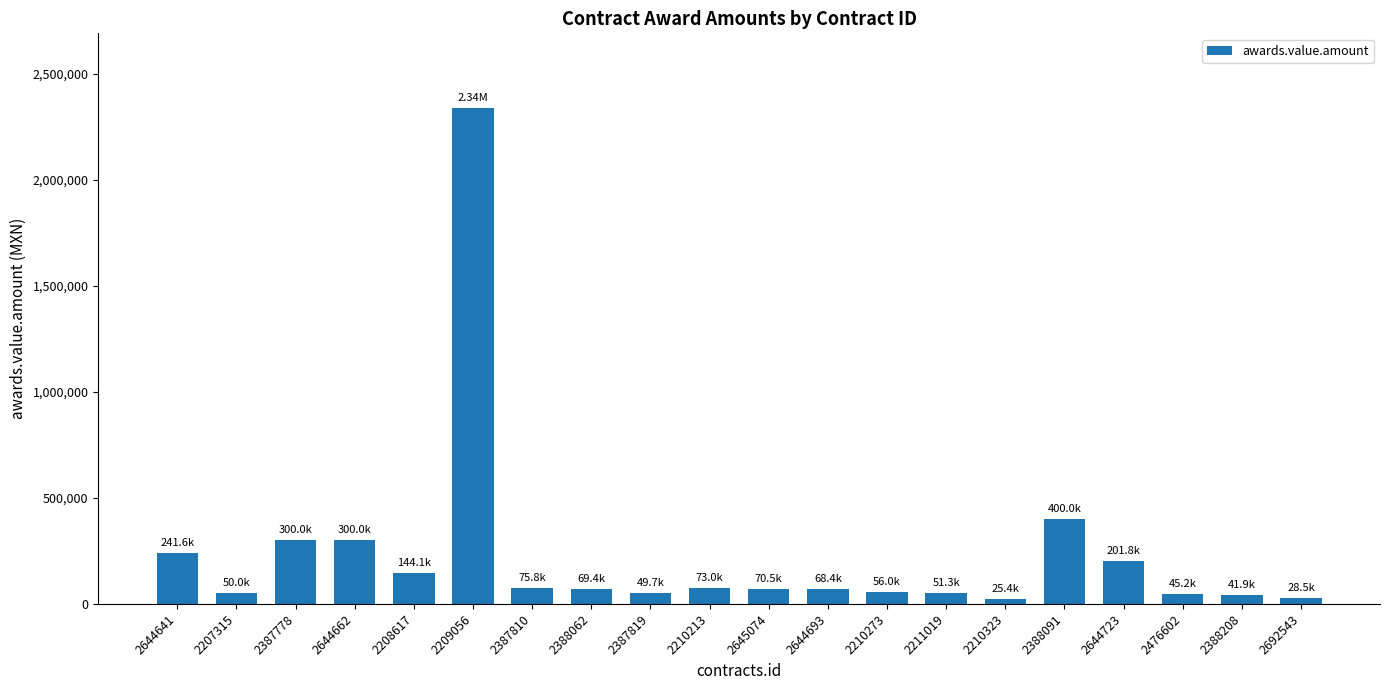

What is the ratio of the value at 2644693 to the value at 2645074?

1.0